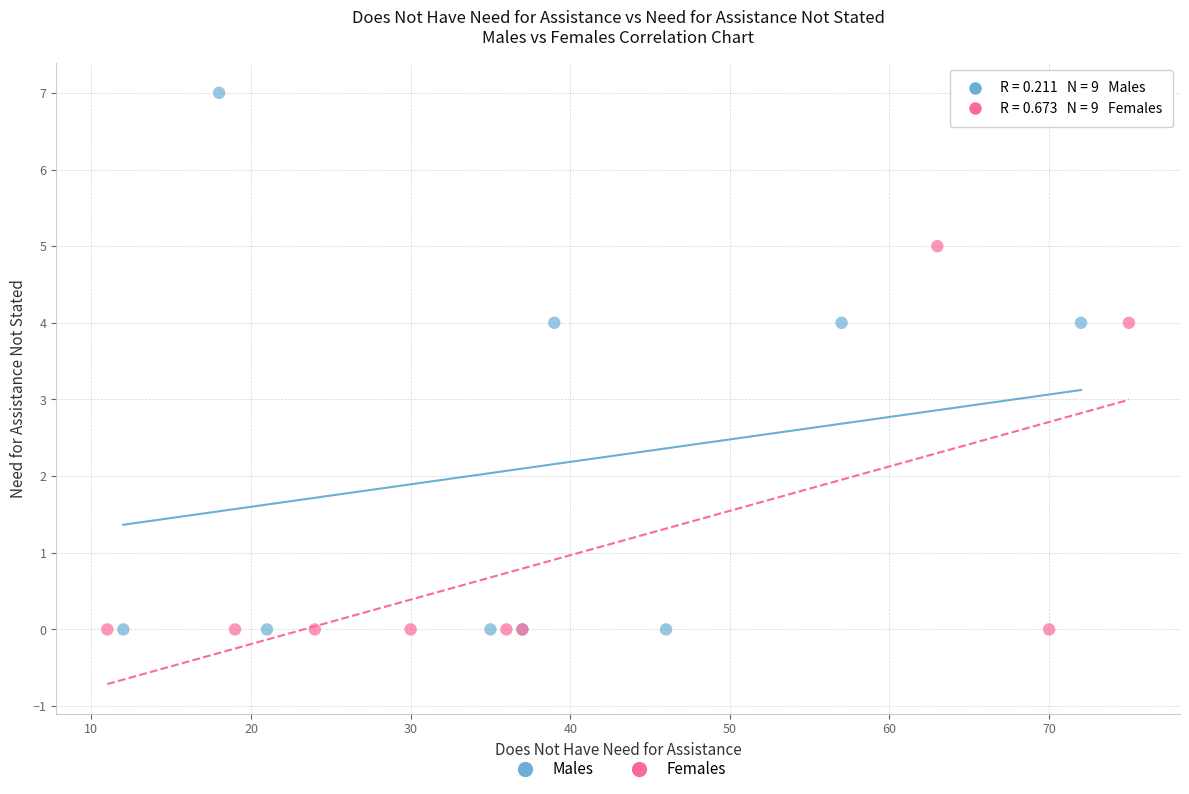

Which series has the largest Y range (max minus min)?

Males